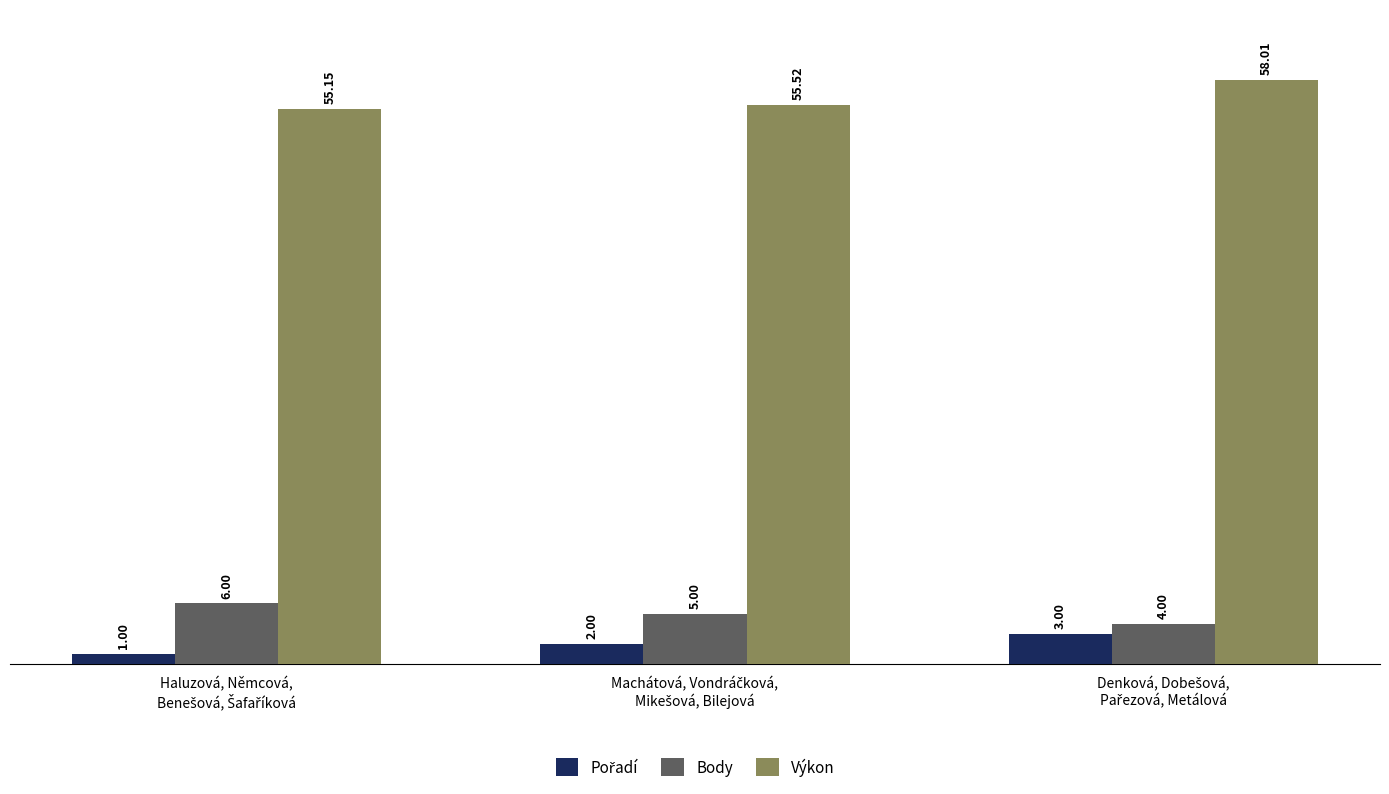

At how many categories does at least one series exceed 20?

3